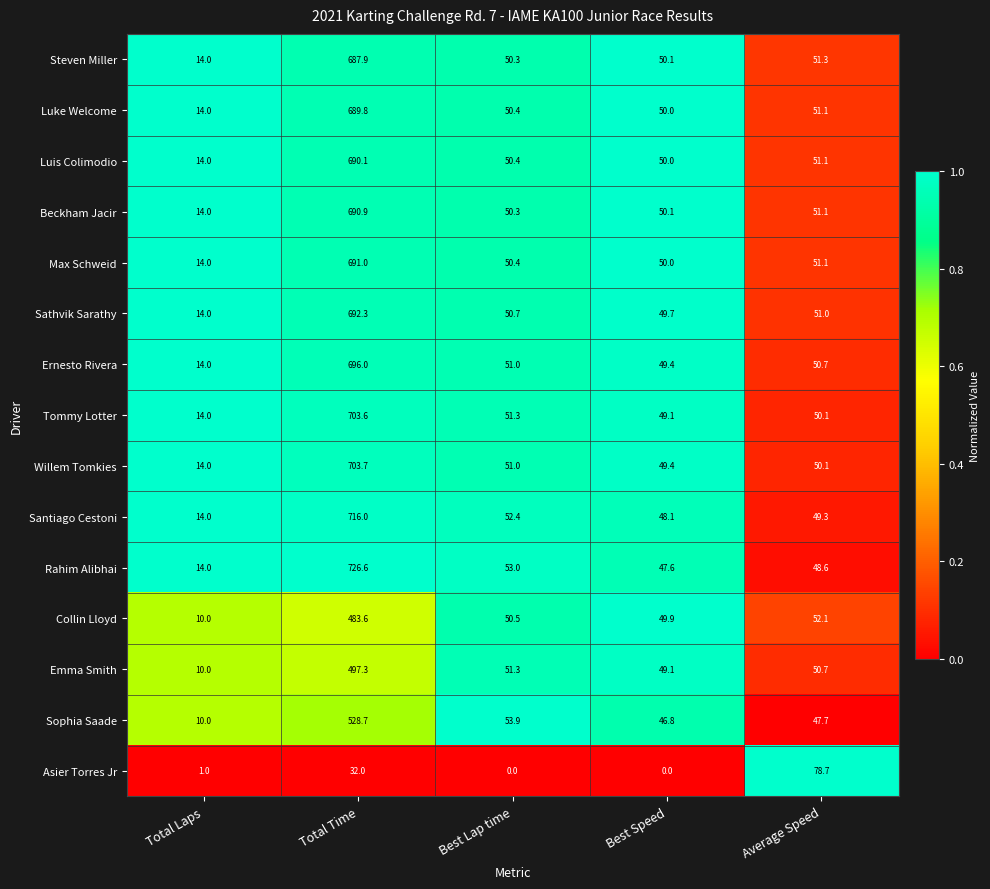

What is the average value of the Steven Miller series?

170.7